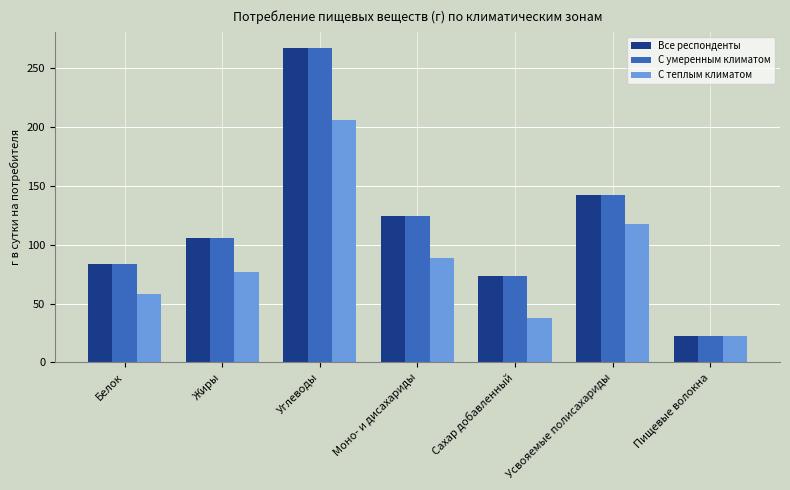

Are the bars grouped side by side (vs. stacked)?

Yes